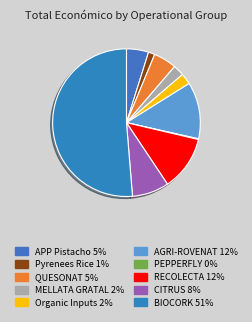

Approximately how many times larger is the value at CITRUS compared to AGRI-ROVENAT?

0.7